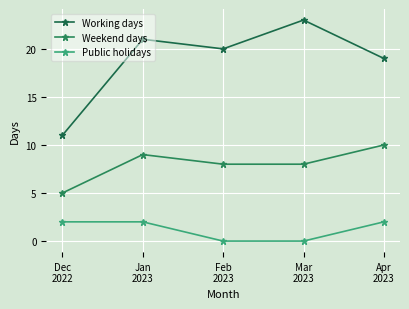

Reading left to right, list all the values displayed in this chart.

Working days: 11	21	20	23	19
Weekend days: 5	9	8	8	10
Public holidays: 2	2	0	0	2